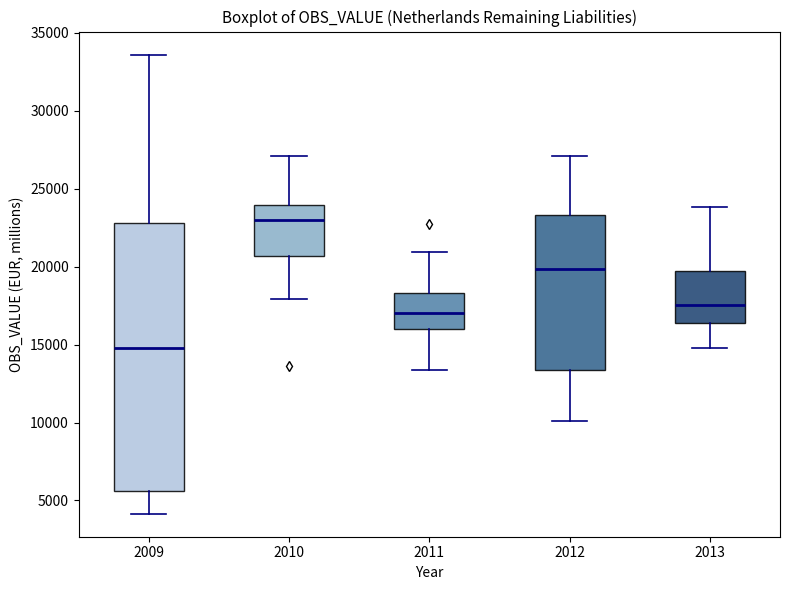

Which box has the lowest median line?

2009